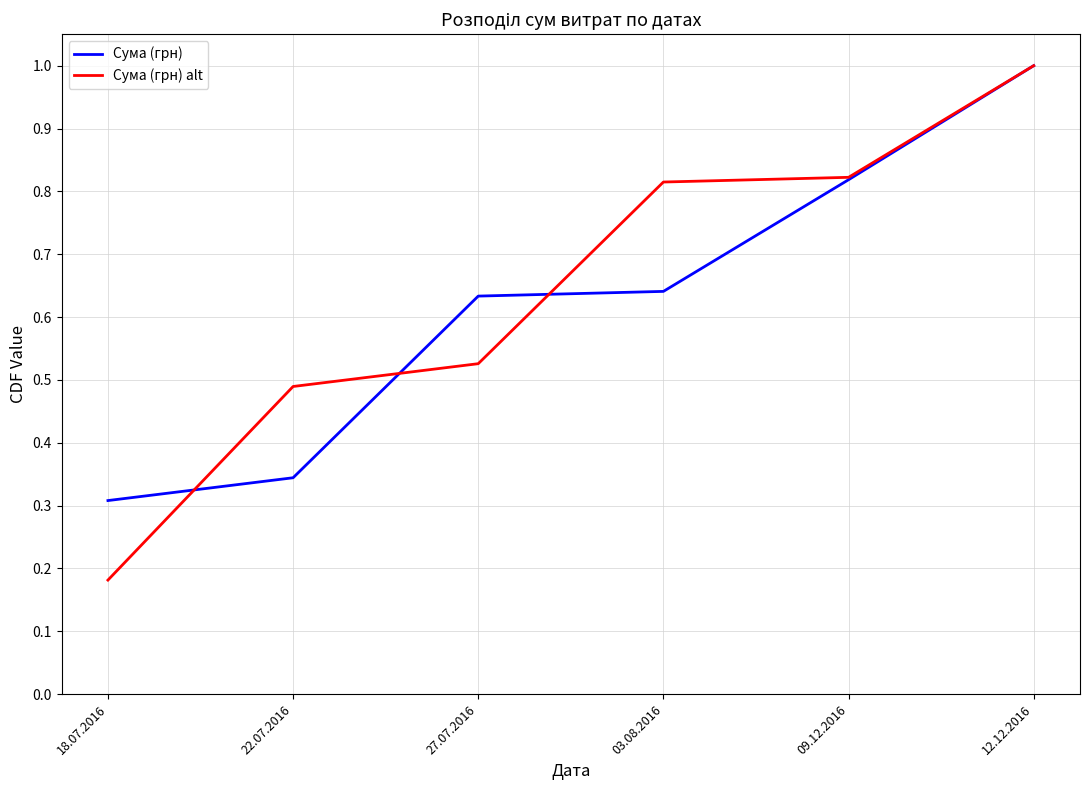

Between which two adjacent categories do Сума (грн) alt and Сума (грн) first intersect?

18.07.2016 and 22.07.2016